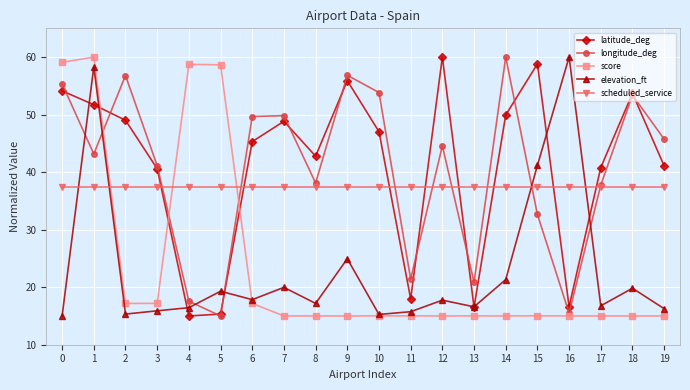

What is the average value of the elevation_ft series?

23.0